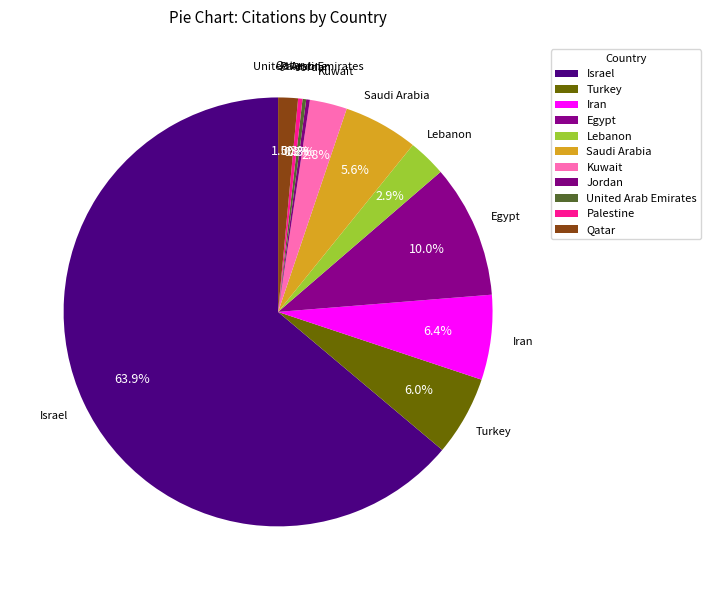

Is there any slice that represents more than half of the pie?

Yes